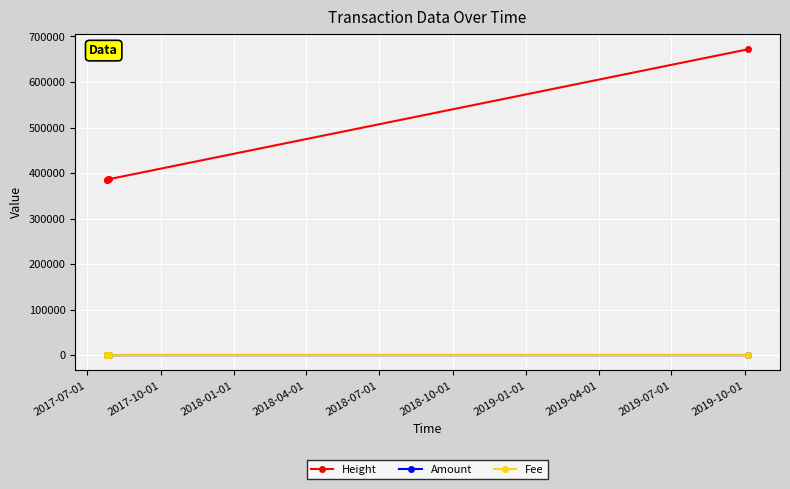

Which series has the widest spread of values?

Height